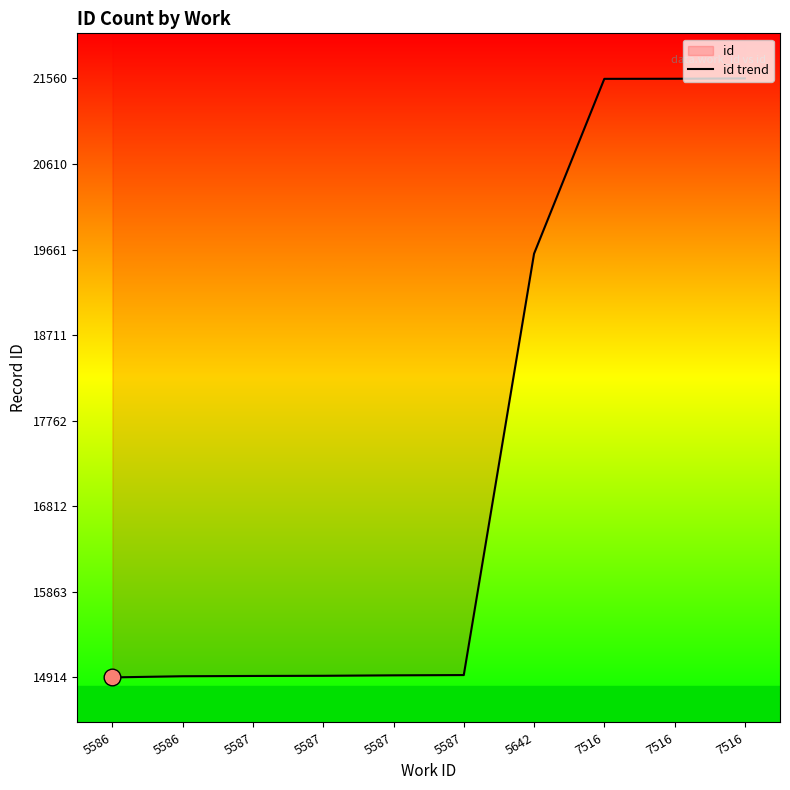

Approximately how many times larger is the value at 7516 compared to 5586?

1.4